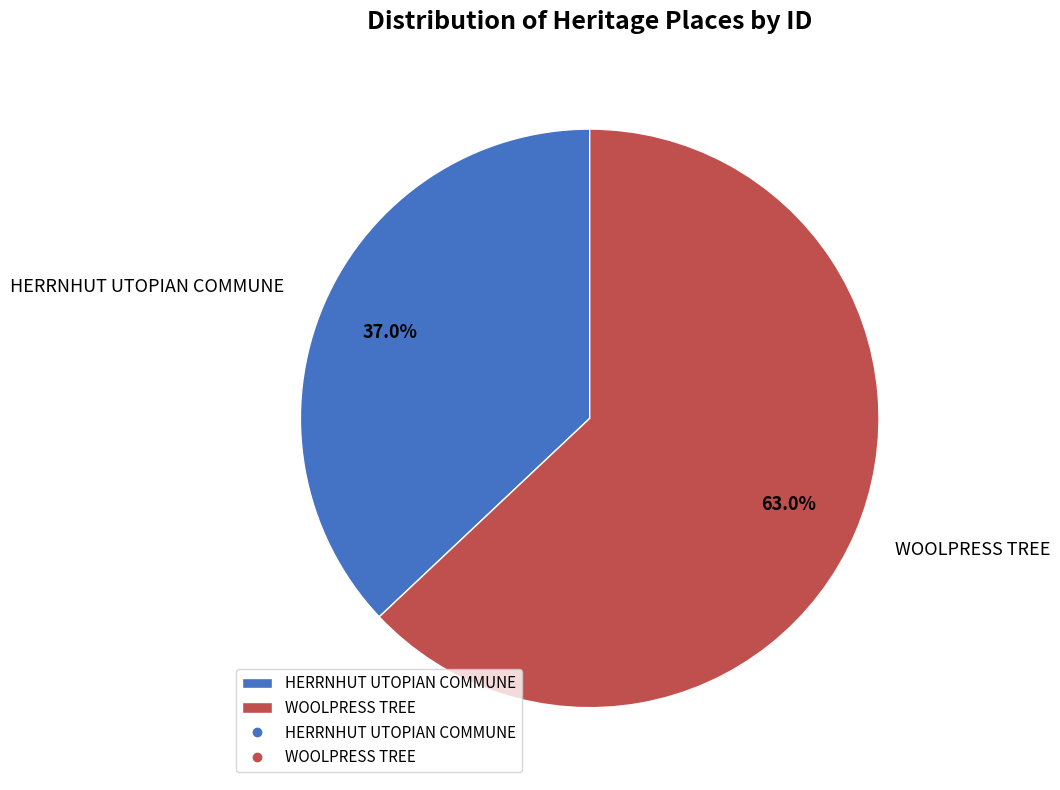

How many segments does this pie chart have?

2